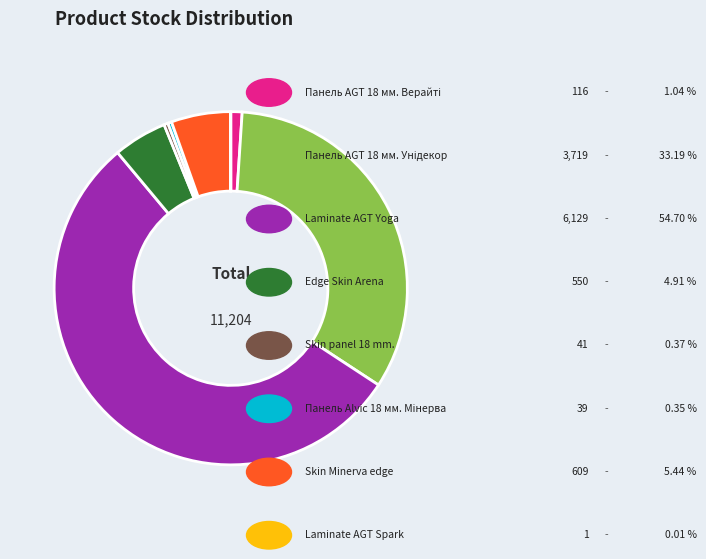

Is there any slice that represents more than half of the pie?

Yes